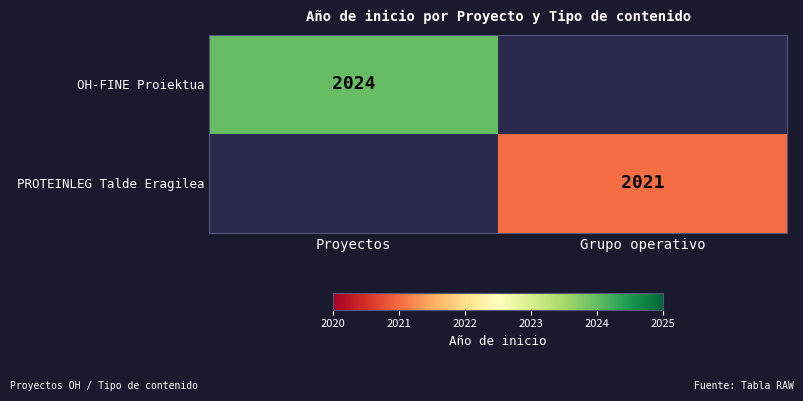

What is the total value across all series at Grupo operativo?

2021